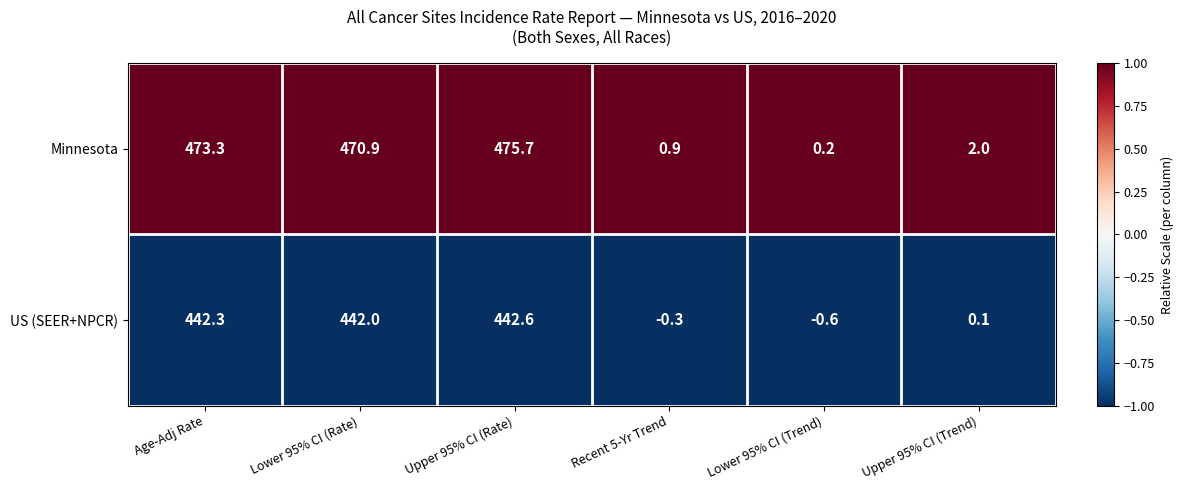

Which category has the lowest value in the US (SEER+NPCR) series?

Lower 95% CI (Trend)